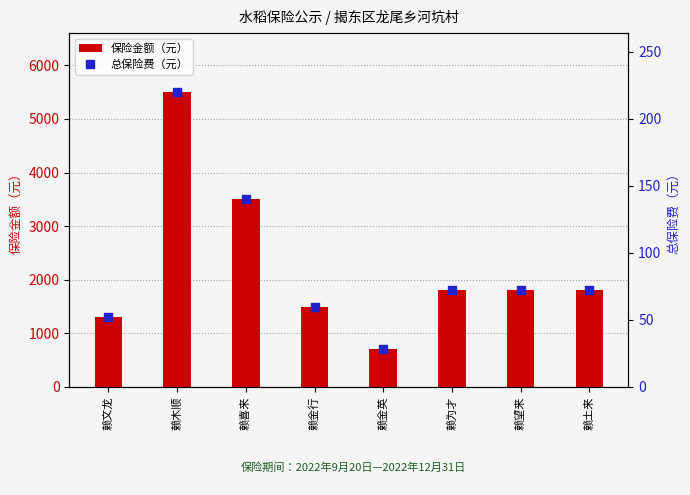

Which series reaches the maximum Y coordinate?

保险金额（元）